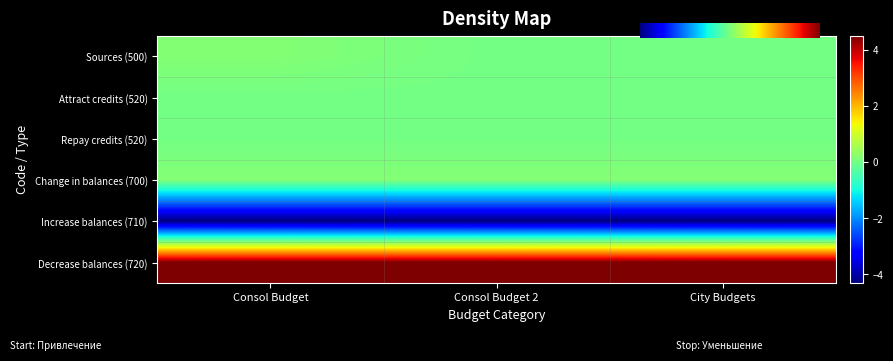

List the series in order of their peak value, lowest first.

710, 520_attract, 520_repay, 500, 700, 720